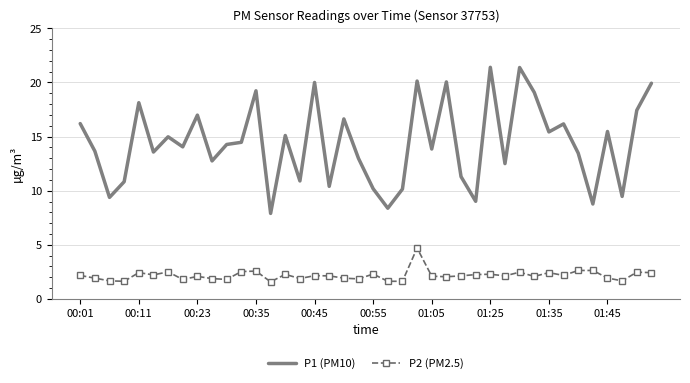

What is the lowest value of the P1 (PM10) series?

7.9